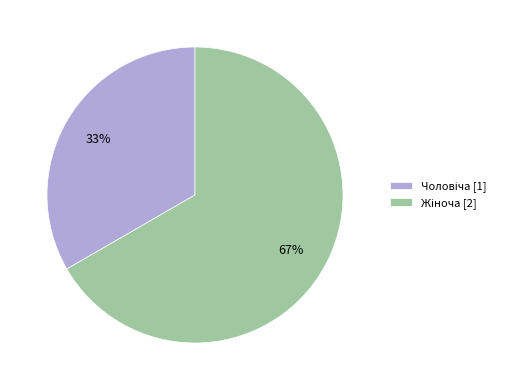

To the nearest percent, what is the average slice percentage?

50%